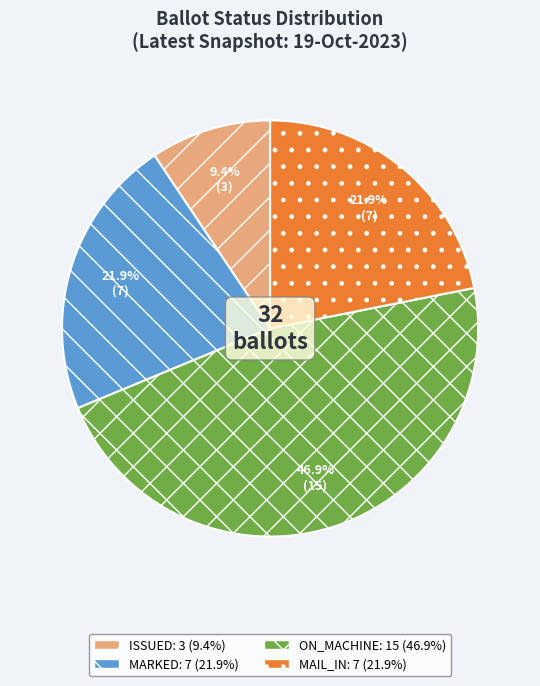

Is there any slice that represents more than half of the pie?

No